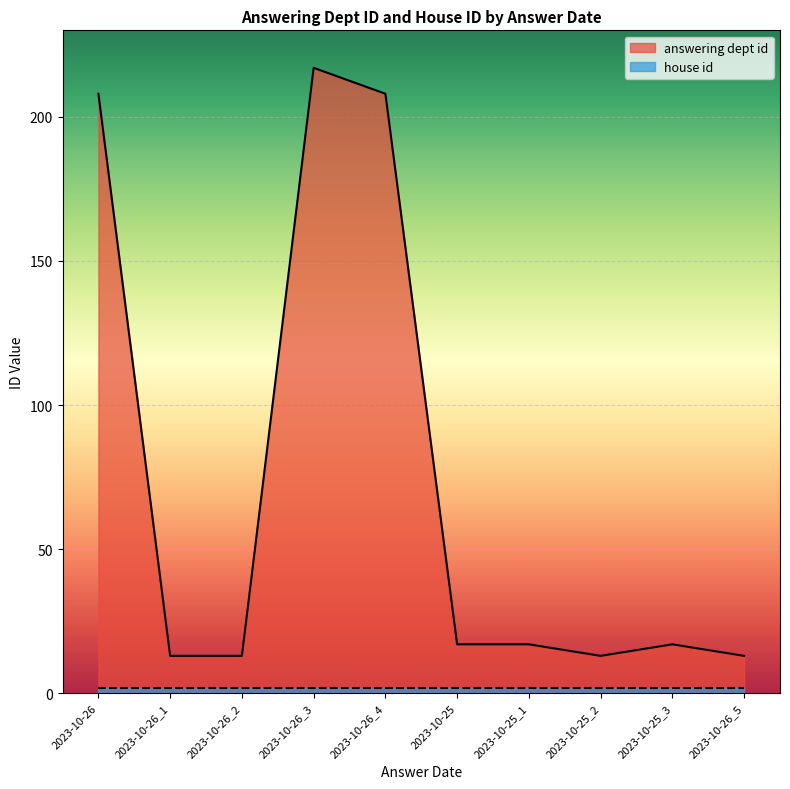

True or false: there are more than 1 points higher than both neighbors.

True